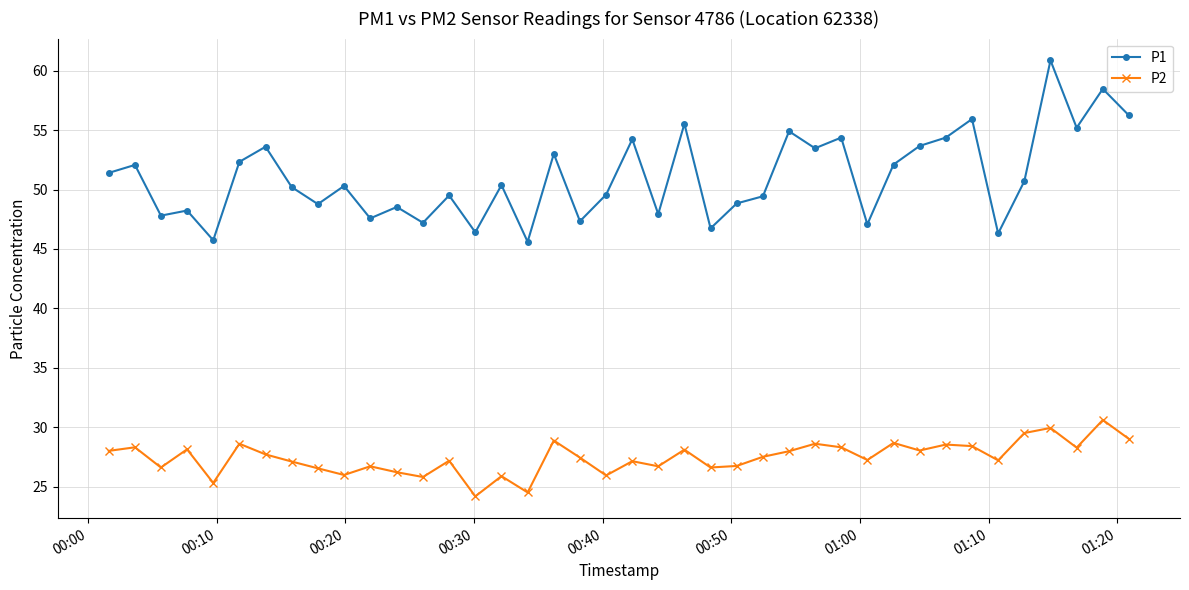

How many distinct data groups are displayed?

2